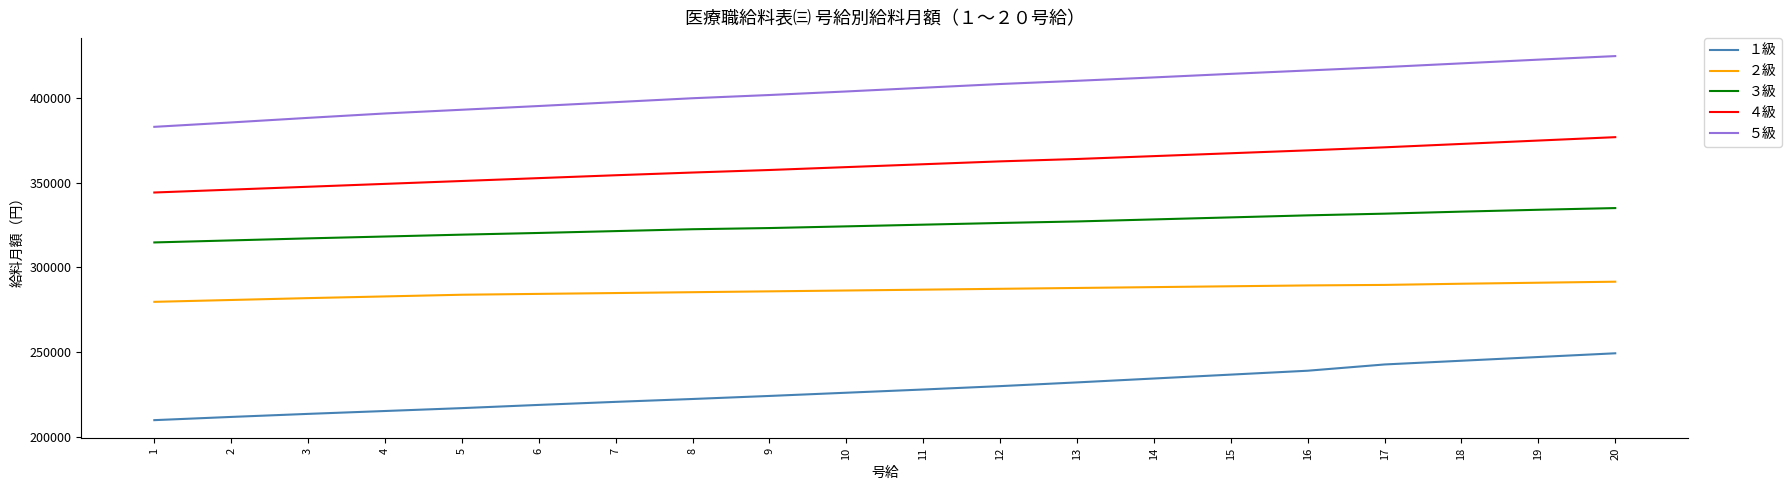

At 18, list the series in order from largest to smallest.

５級, ４級, ３級, ２級, １級